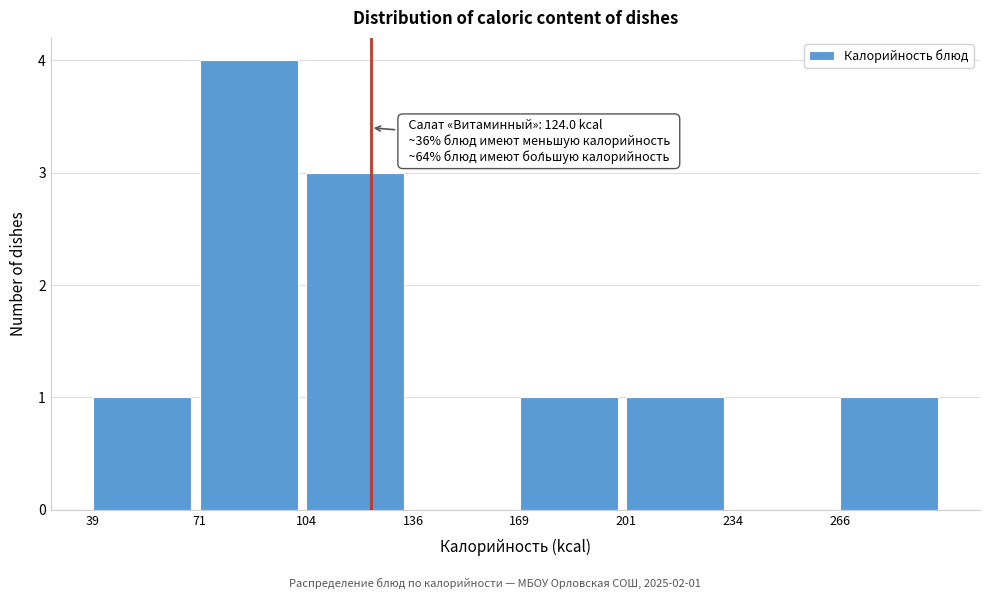

Over which range of the x-axis is the bar tallest?

70 to 105